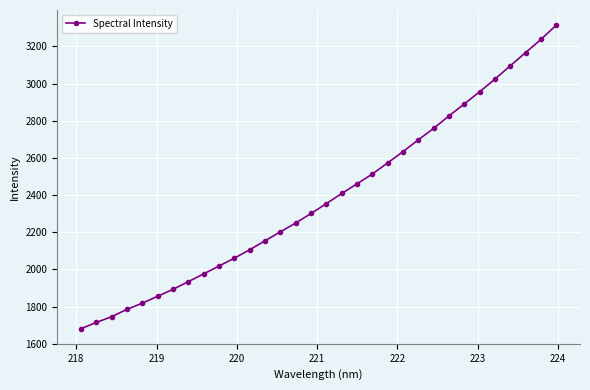

How many categories are shown in the chart?

32